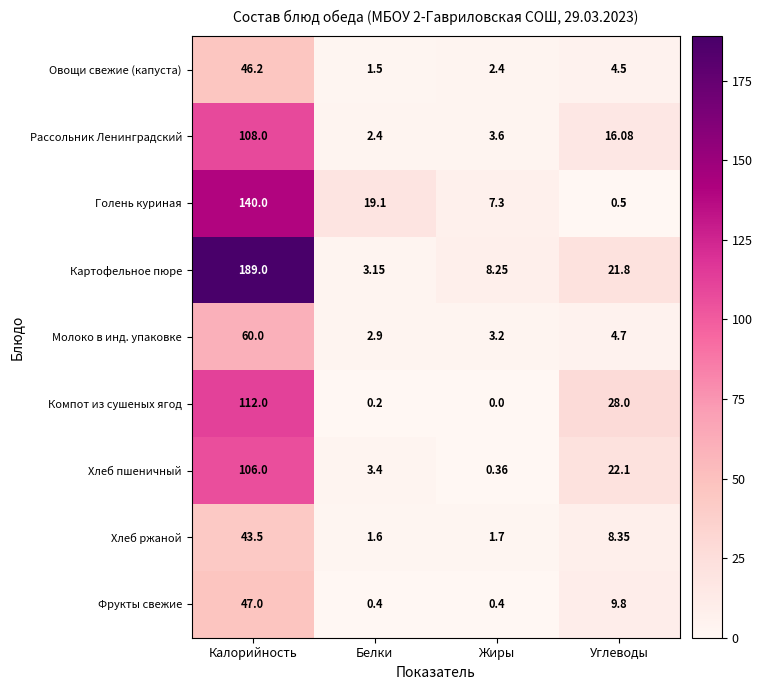

Which series has the largest total across all categories?

Картофельное пюре